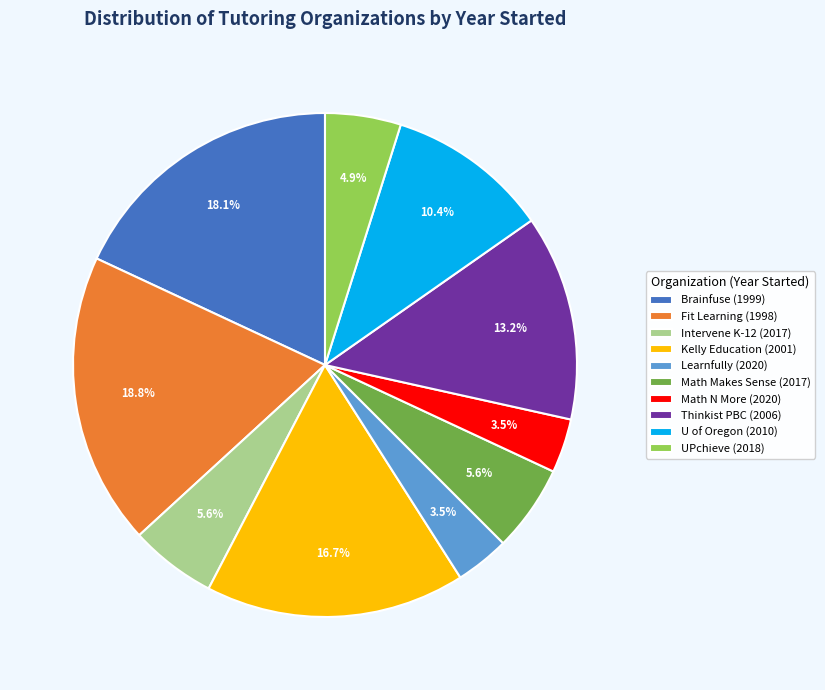

Approximately how many times larger is the value at Learnfully (2020) compared to Math N More (2020)?

1.0